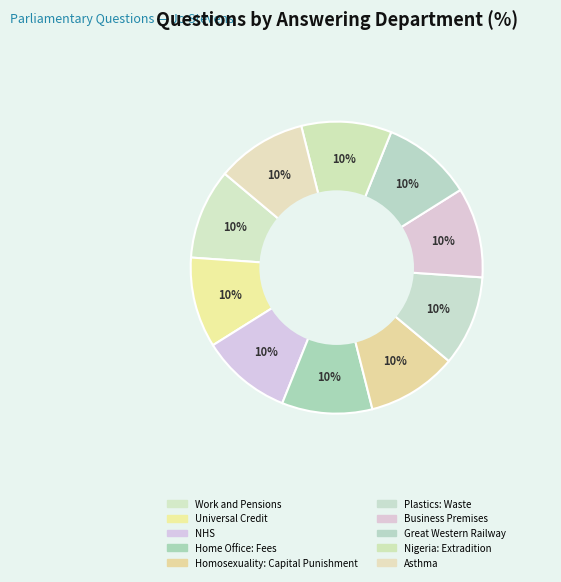

What is the ratio of the value at NHS to the value at Business Premises?

1.0